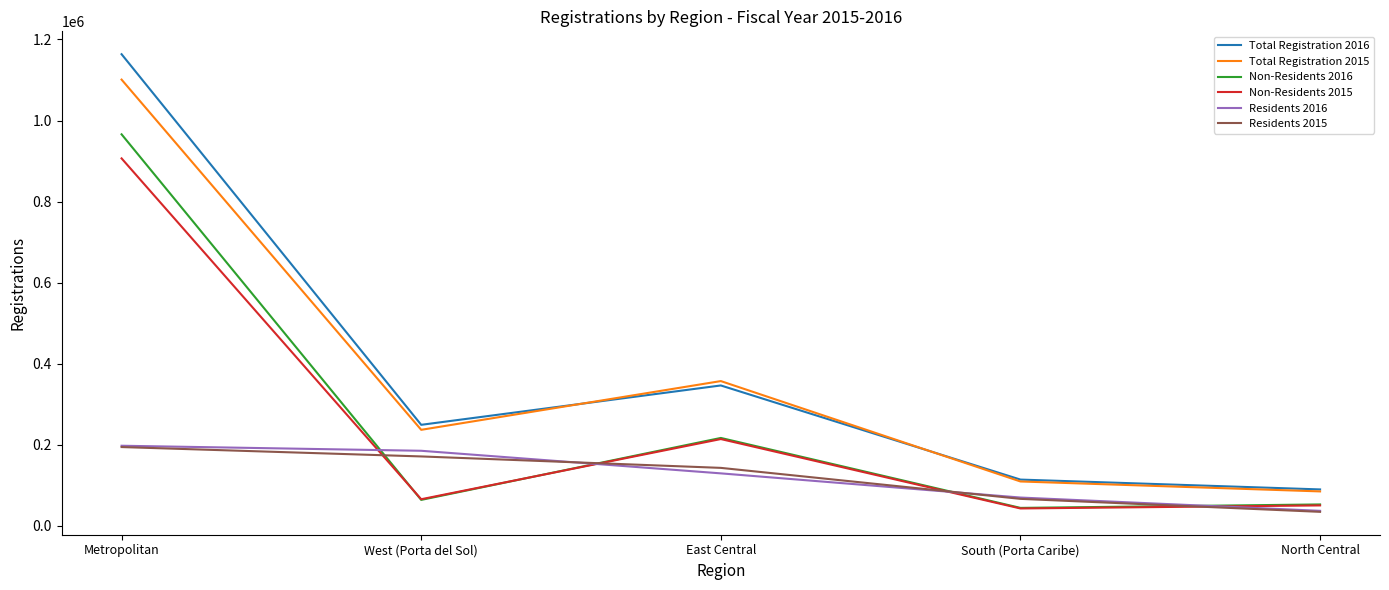

After their last crossing, which series has the higher values: Non-Residents 2015 or Residents 2016?

Non-Residents 2015